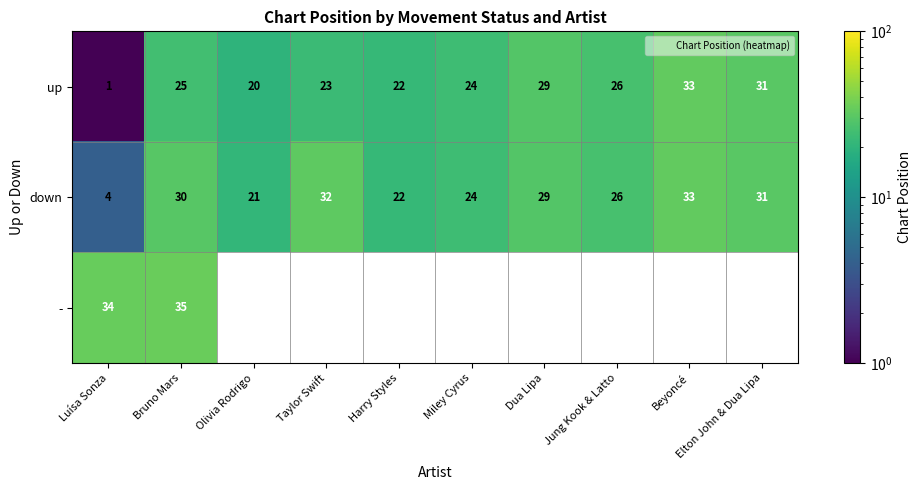

Which series has the largest total across all categories?

down